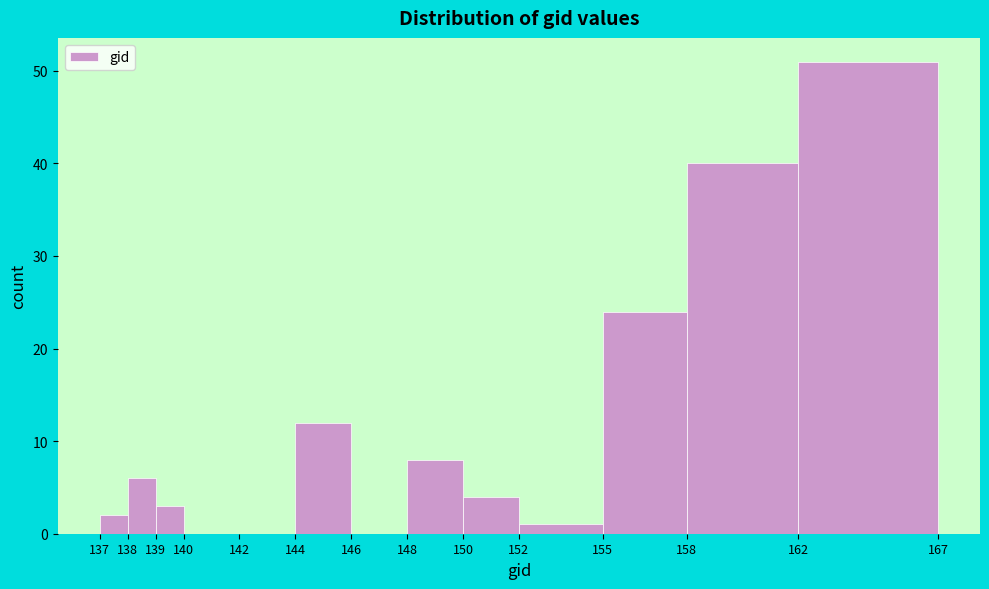

Reading left to right, list all the values displayed in this chart.

137=2	138=6	139=3	140=0	142=0	144=12	146=0	148=8	150=4	152=1	155=24	158=40	162=51